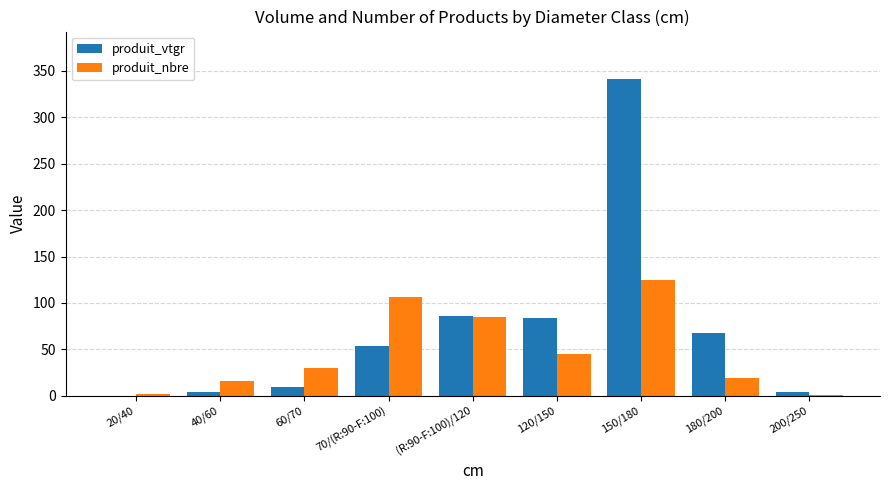

Where is produit_vtgr nearest to the value 170?

(R:90-F:100)/120